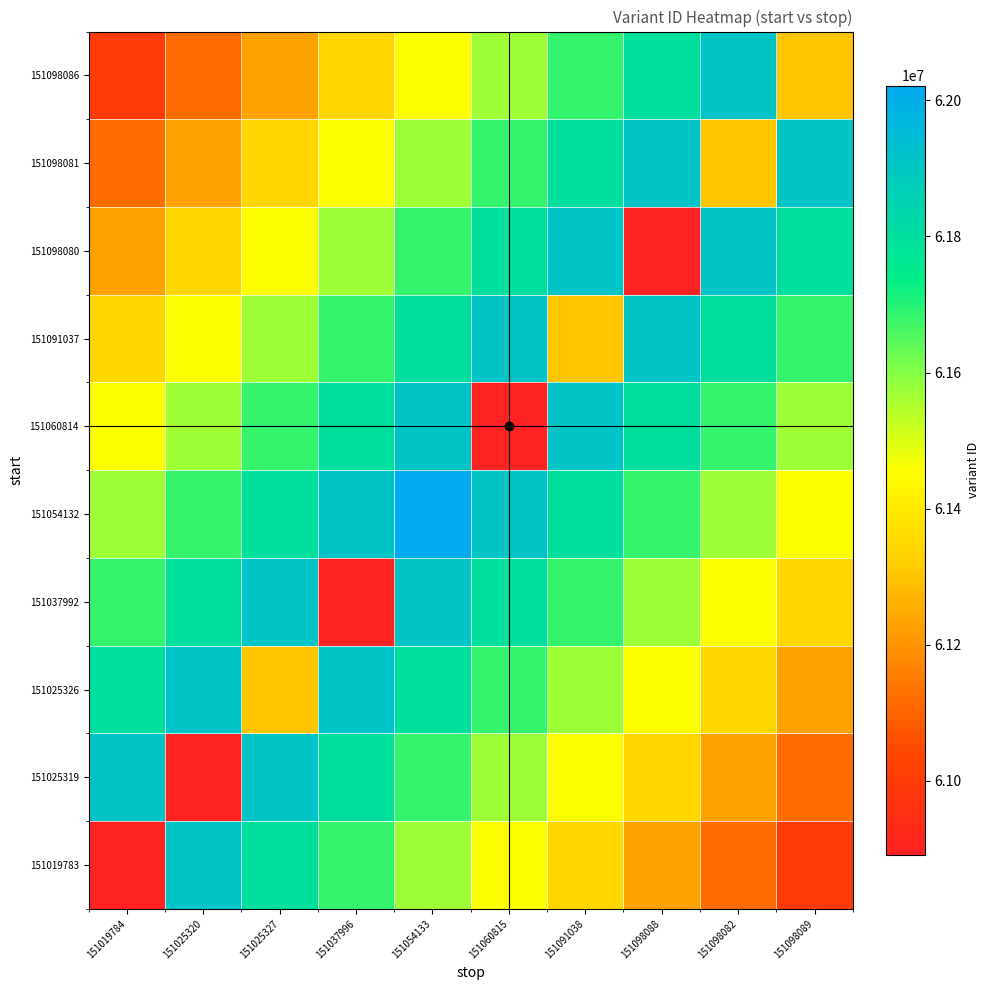

Count the number of categories in the chart.

10